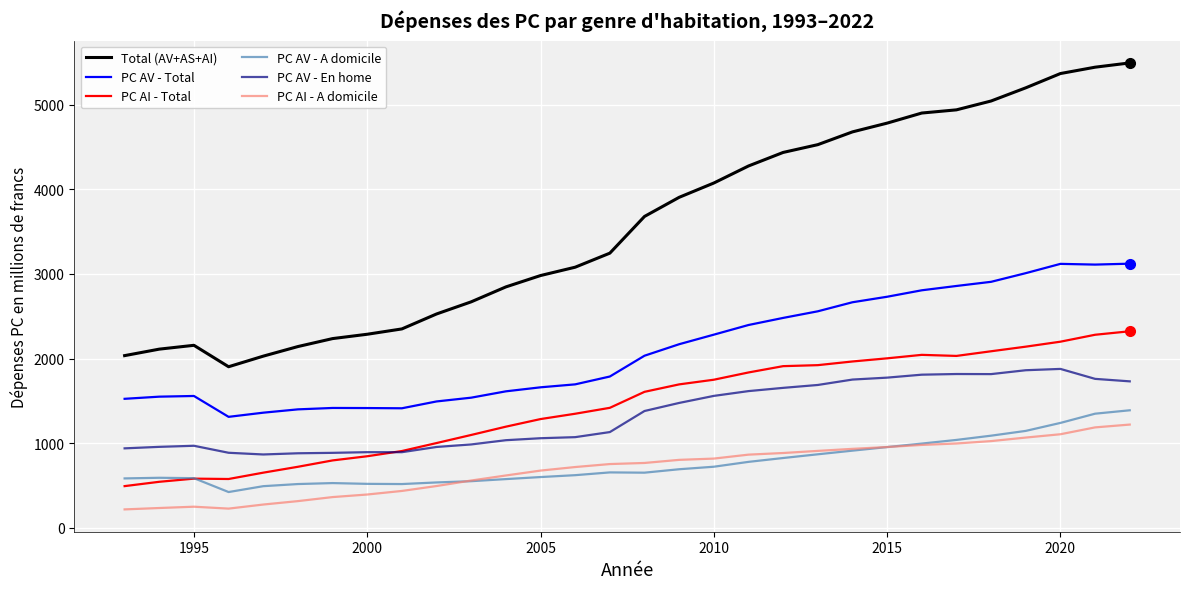

How many distinct data groups are displayed?

6